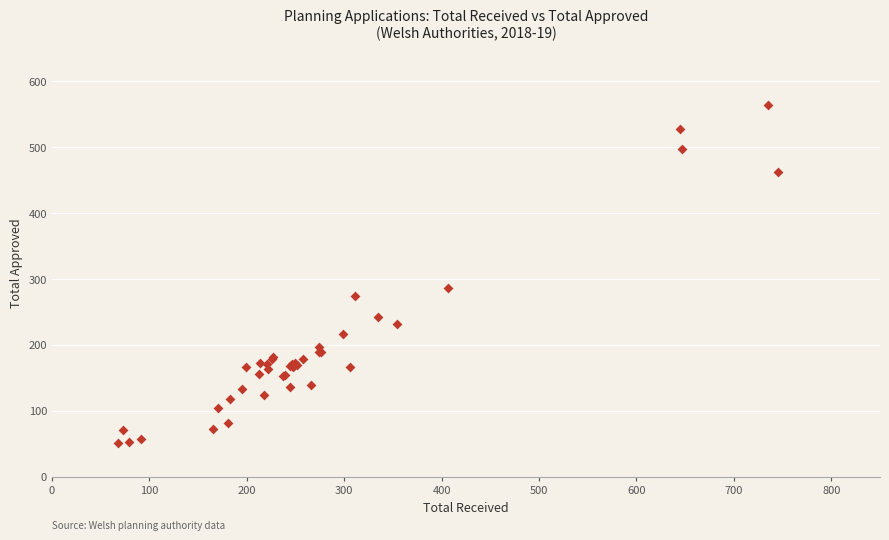

What Y value in the scatter plot is closest to 307?

287